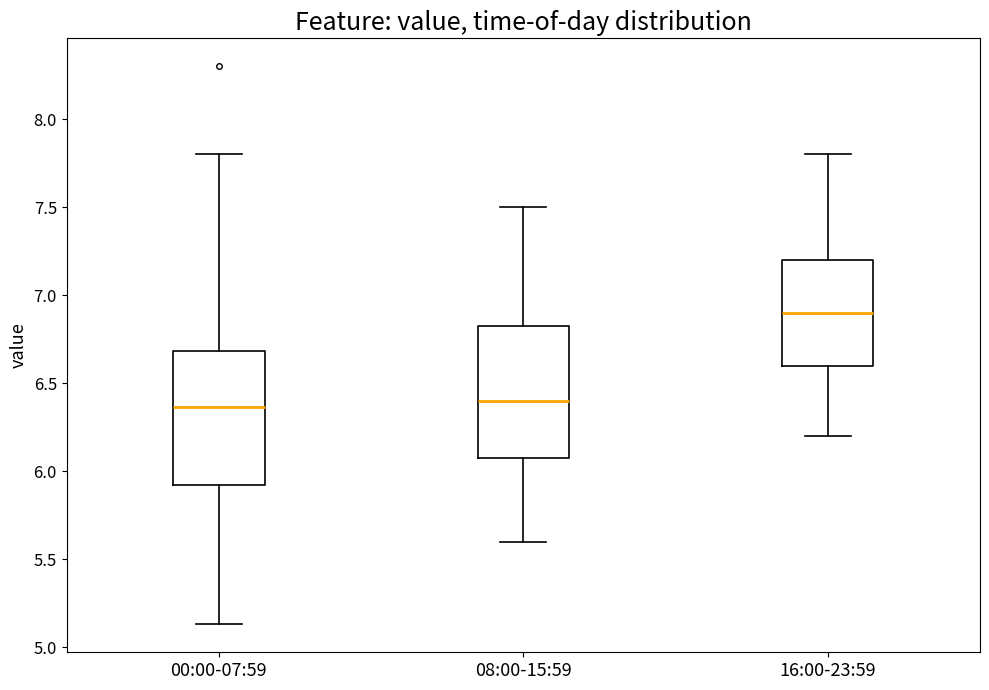

Where does the median line of the box for 00:00-07:59 sit on the y-axis? The values are not printed on the chart, so give them approximately, as read against the axis.

6.35